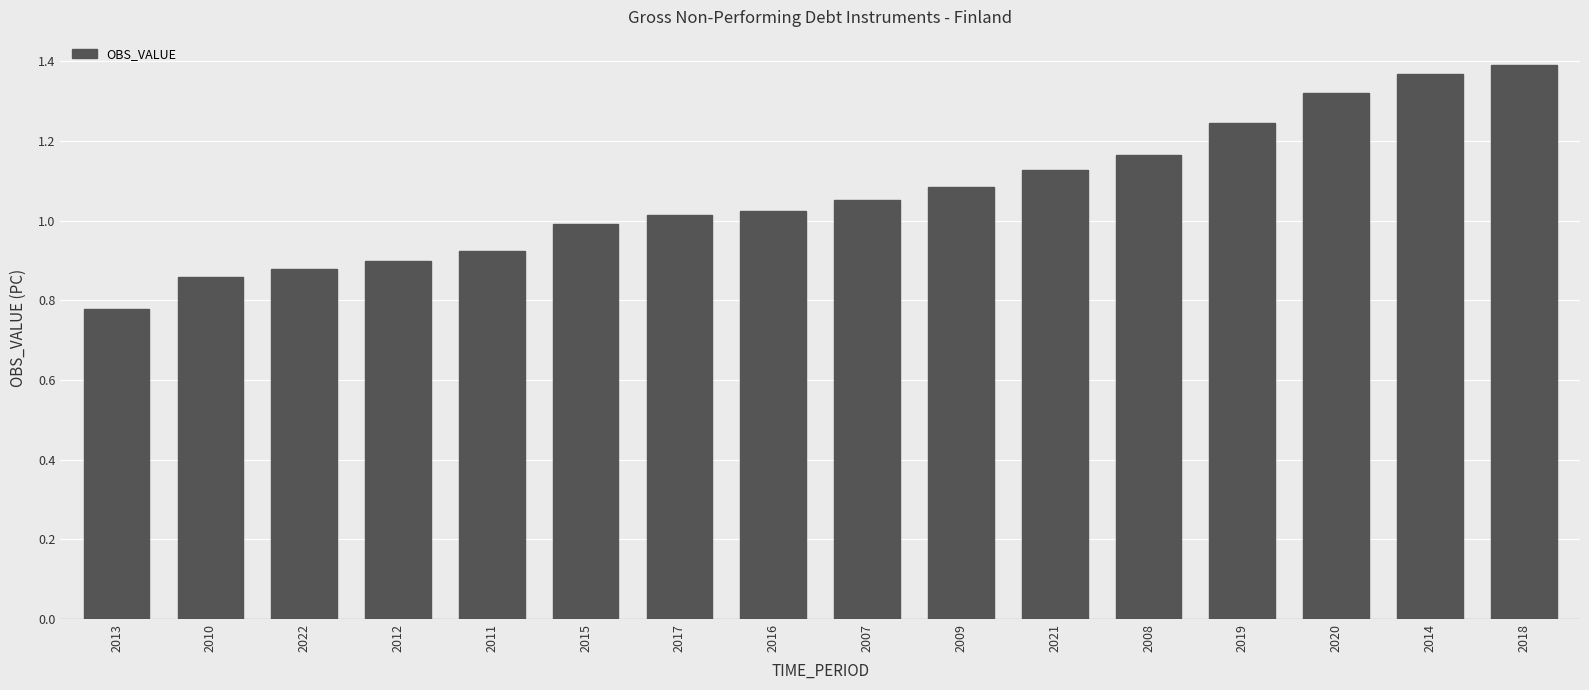

Is it true that the value at 2010 is 0.9?

True